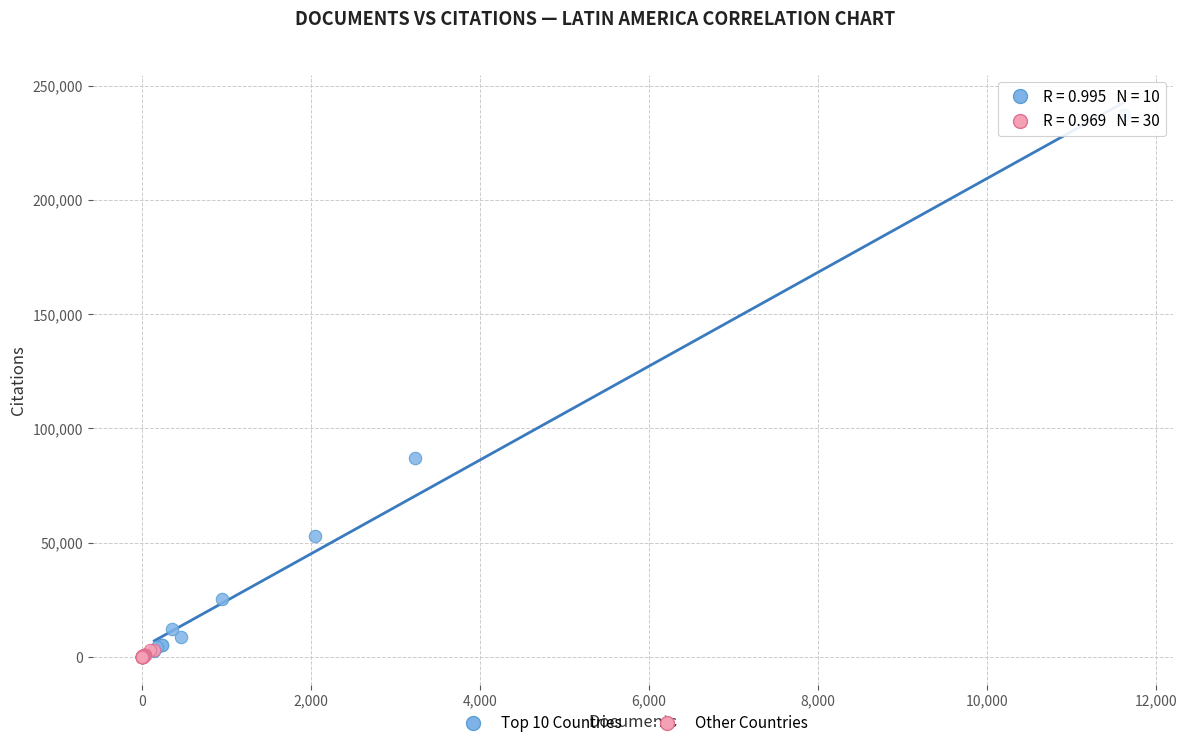

Which series reaches the minimum Y coordinate?

Other Countries